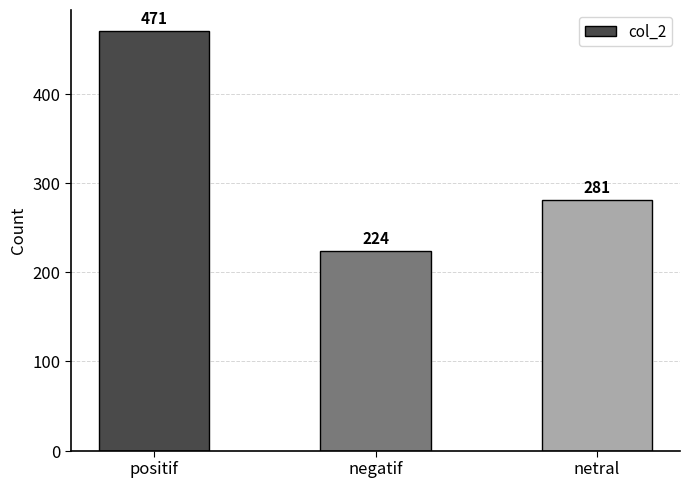

How many data points are less than 281?

1